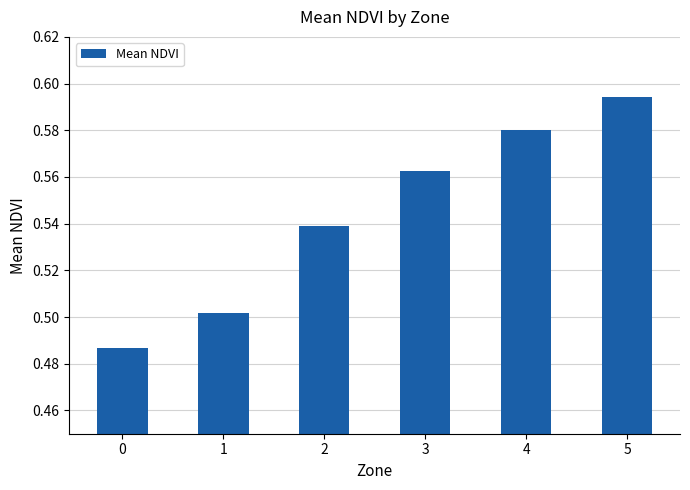

How many bars are there in total?

6